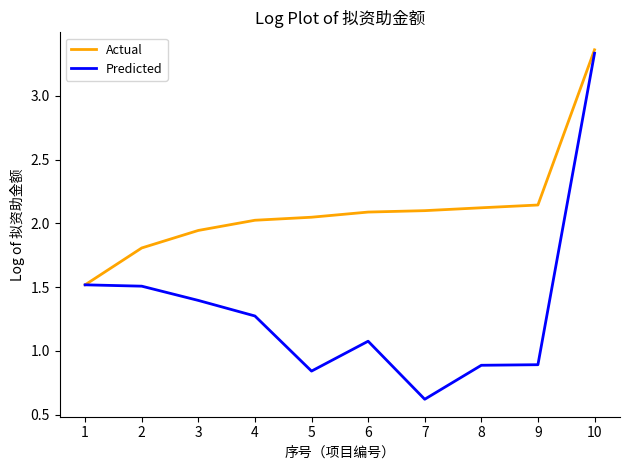

List the series in order of their overall mean, lowest first.

Predicted, Actual